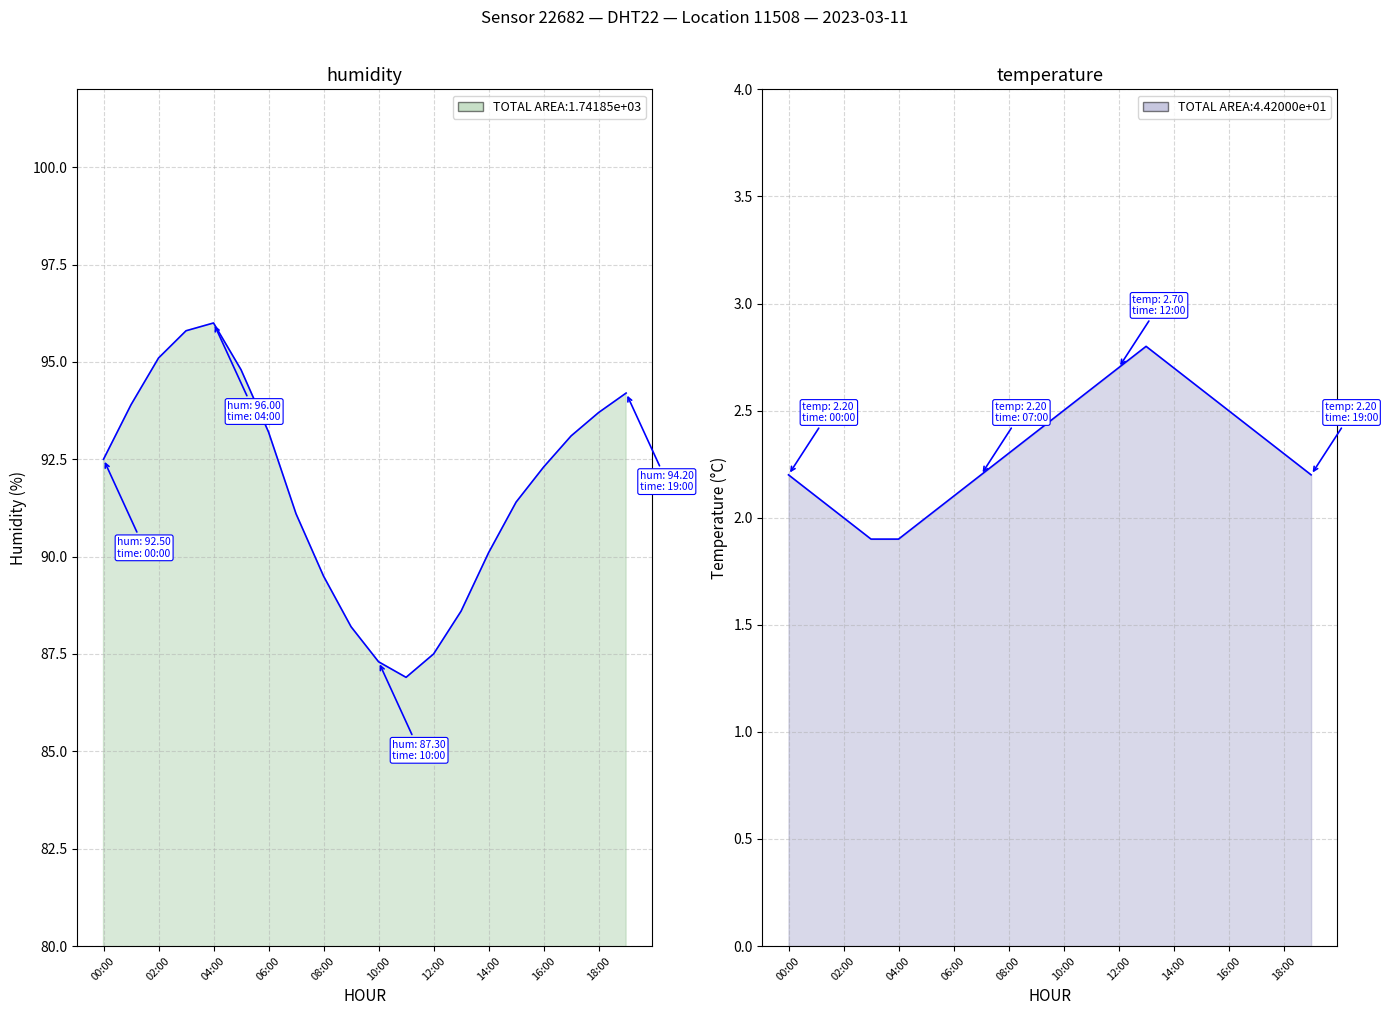

What is the greatest value displayed?

96.0